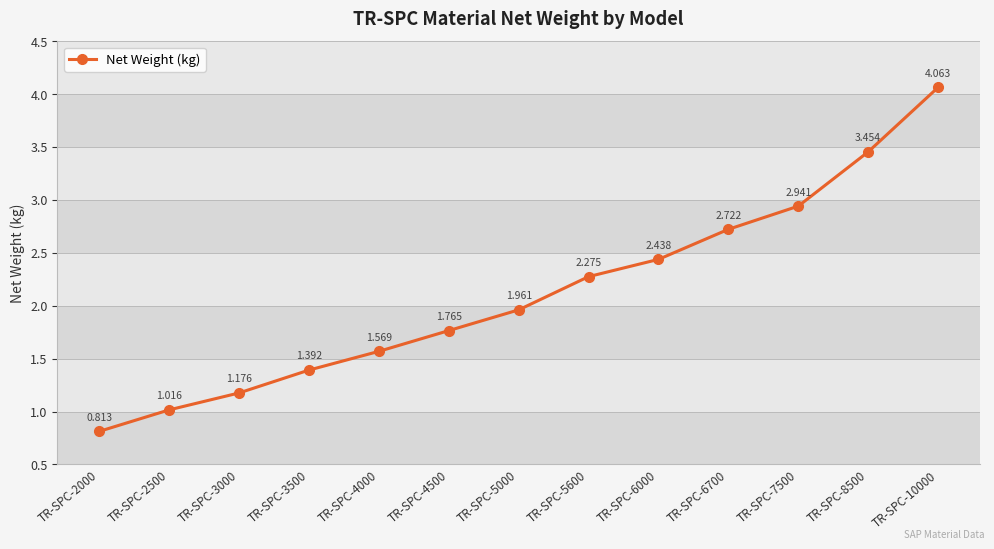

How many lines are shown in the chart?

1